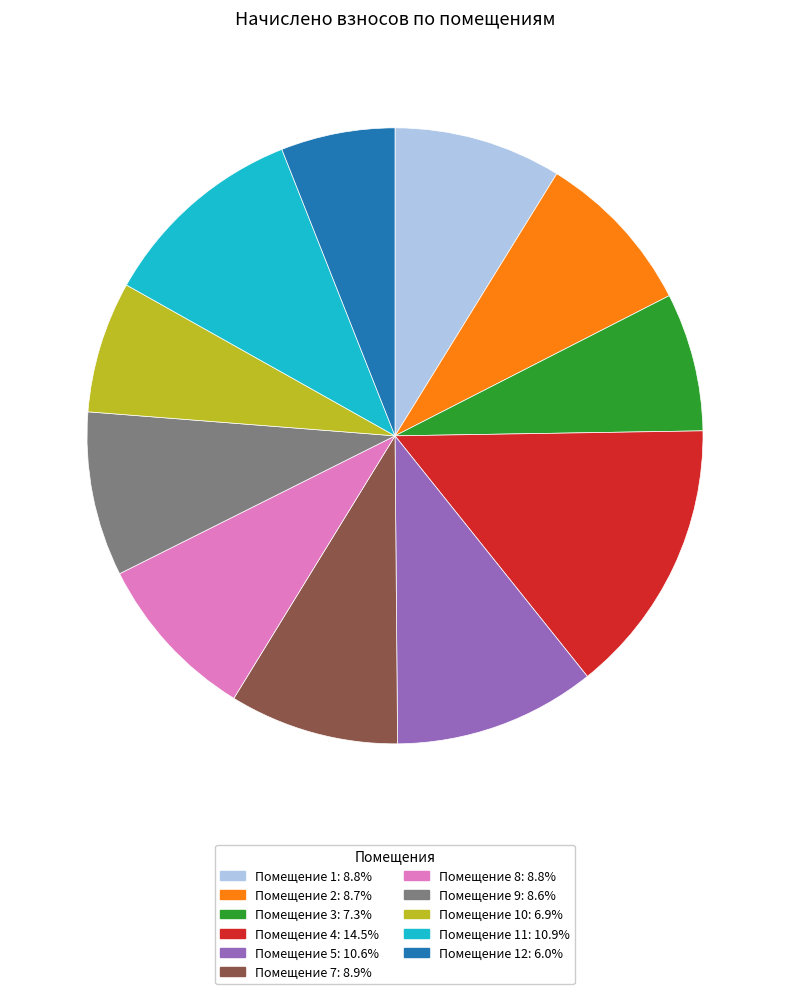

Is there a majority slice in this chart?

No